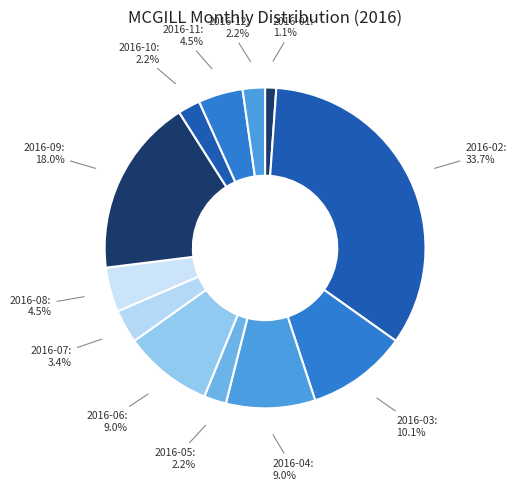

Which has a higher value, 2016-11 or 2016-09?

2016-09